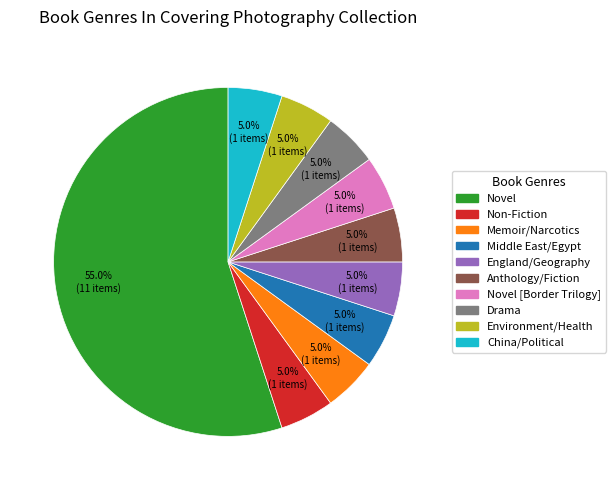

How many segments does this pie chart have?

10